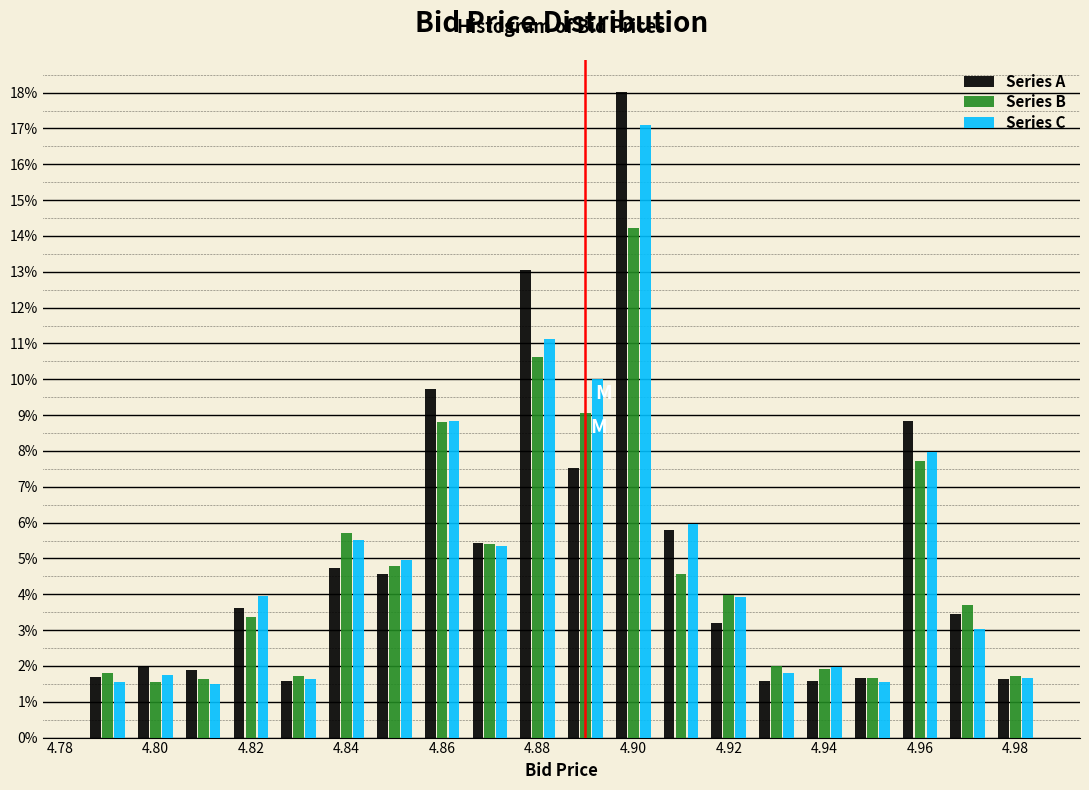

Reading left to right, transcribe this chart: for each range on the x-axis, give the height of each series' bar. Neither the bar edges nor the heights are printed on the chart, so give them approximately, as read against the axes.

4.785 to 4.795: Series A=1.7	Series B=1.8	Series C=1.6
4.795 to 4.805: Series A=2.0	Series B=1.6	Series C=1.8
4.805 to 4.815: Series A=1.9	Series B=1.6	Series C=1.5
4.815 to 4.825: Series A=3.6	Series B=3.4	Series C=3.9
4.825 to 4.835: Series A=1.6	Series B=1.7	Series C=1.6
4.835 to 4.845: Series A=4.7	Series B=5.7	Series C=5.5
4.845 to 4.855: Series A=4.6	Series B=4.8	Series C=5.0
4.855 to 4.865: Series A=9.7	Series B=8.8	Series C=8.8
4.865 to 4.875: Series A=5.4	Series B=5.4	Series C=5.3
4.875 to 4.885: Series A=13.0	Series B=10.6	Series C=11.1
4.885 to 4.895: Series A=7.5	Series B=9.1	Series C=10.0
4.895 to 4.905: Series A=18.0	Series B=14.2	Series C=17.1
4.905 to 4.915: Series A=5.8	Series B=4.6	Series C=6.0
4.915 to 4.925: Series A=3.2	Series B=4.0	Series C=3.9
4.925 to 4.935: Series A=1.6	Series B=2.0	Series C=1.8
4.935 to 4.945: Series A=1.6	Series B=1.9	Series C=2.0
4.945 to 4.955: Series A=1.7	Series B=1.7	Series C=1.5
4.955 to 4.965: Series A=8.8	Series B=7.7	Series C=8.0
4.965 to 4.975: Series A=3.4	Series B=3.7	Series C=3.0
4.975 to 4.985: Series A=1.6	Series B=1.7	Series C=1.7